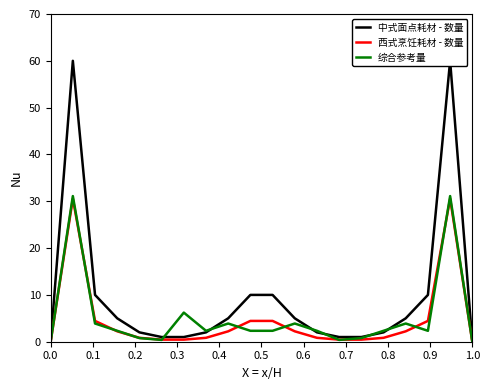

How many intersections are there between 中式面点耗材 - 数量 and 综合参考量?

6